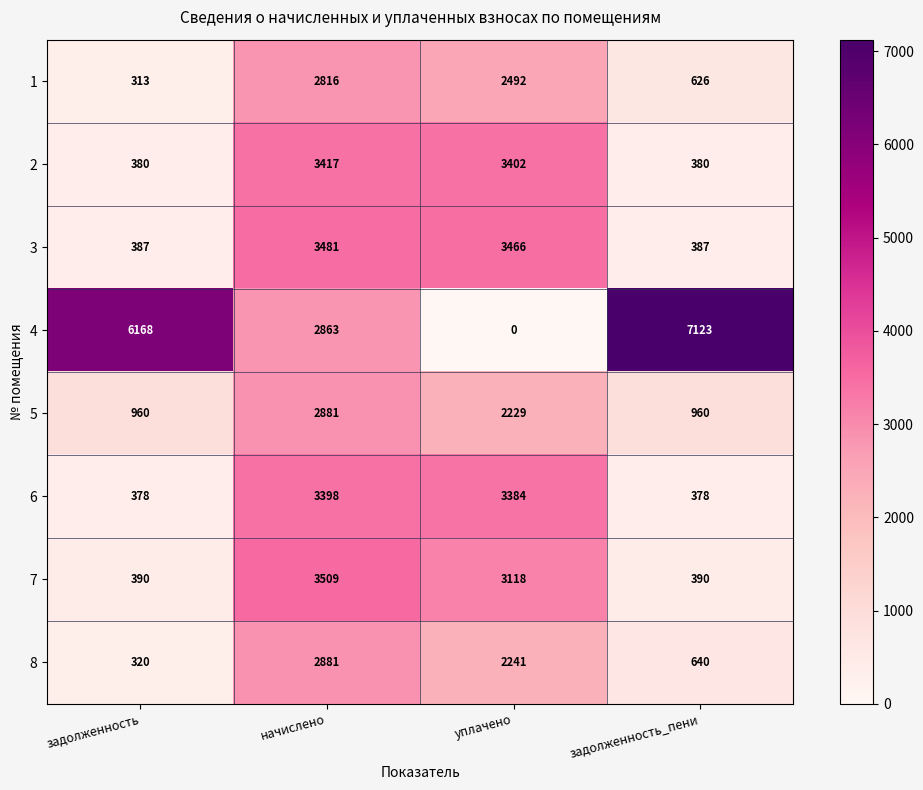

Where does the 2 series first go above 3402?

начислено